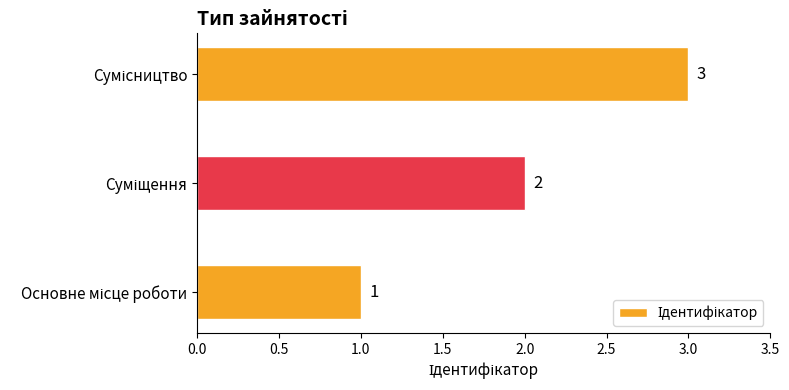

How many values are between 1 and 3?

3